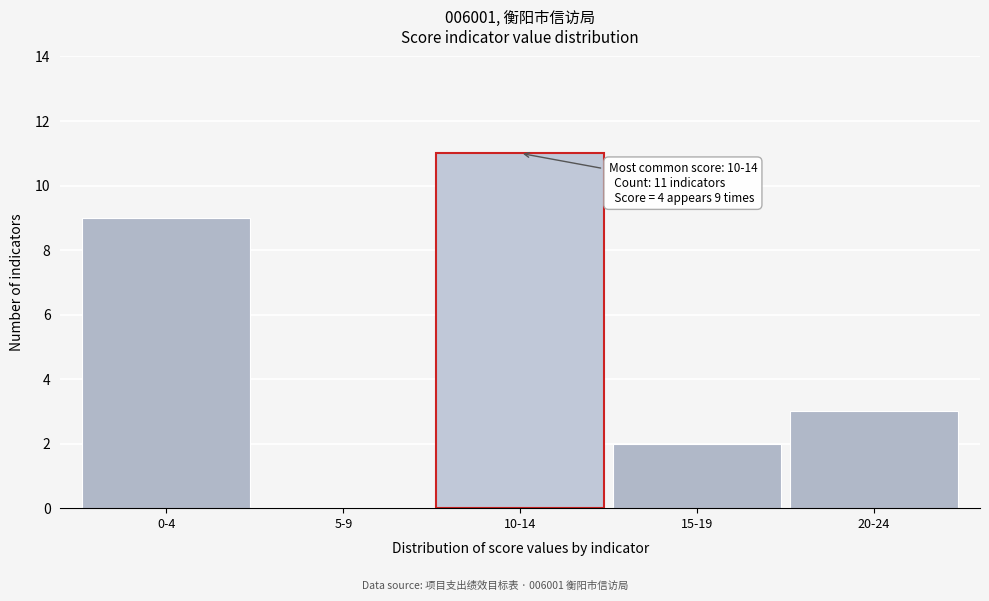

Reading right to left, transcribe all the data shown in this chart.

20-24=3	15-19=2	10-14=11	5-9=0	0-4=9